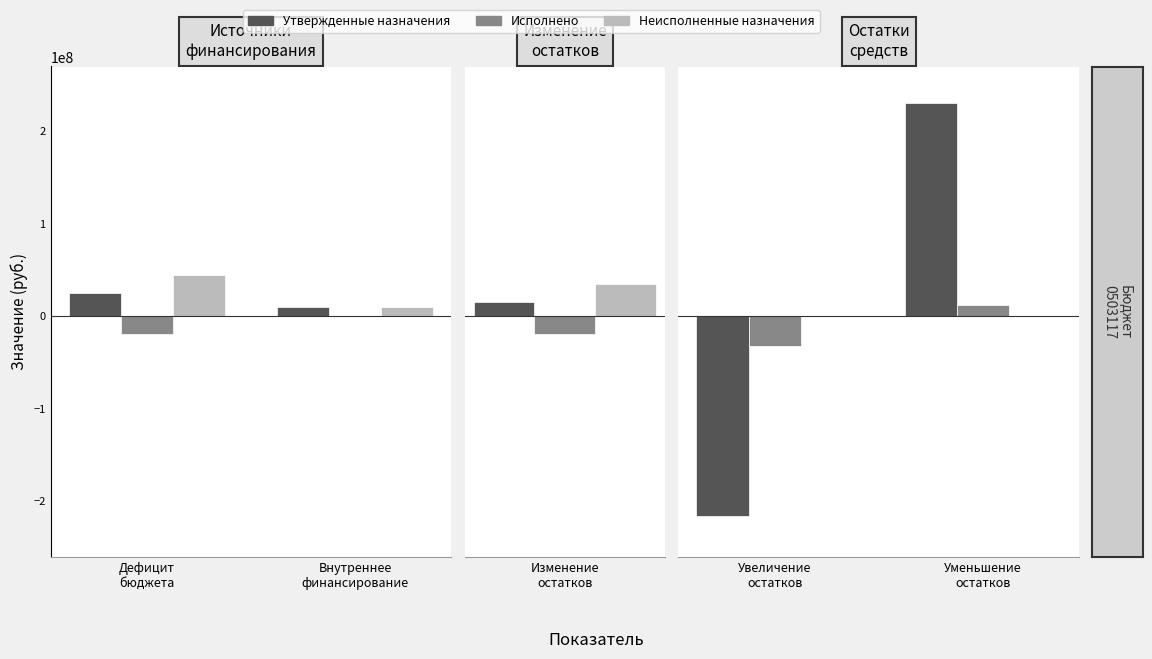

Is it true that Утвержденные назначения equals -143183324.6 at Увеличение остатков?

False